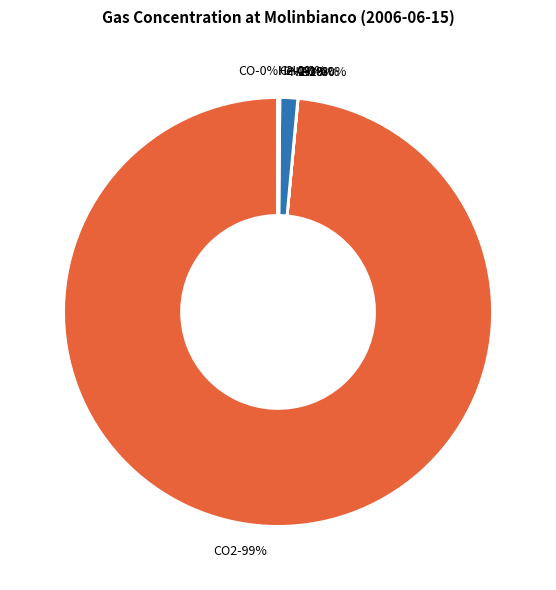

Rank the categories by value from highest to lowest.

CO2, N2, CH4, Ar, O2, He, H2, H2S, CO